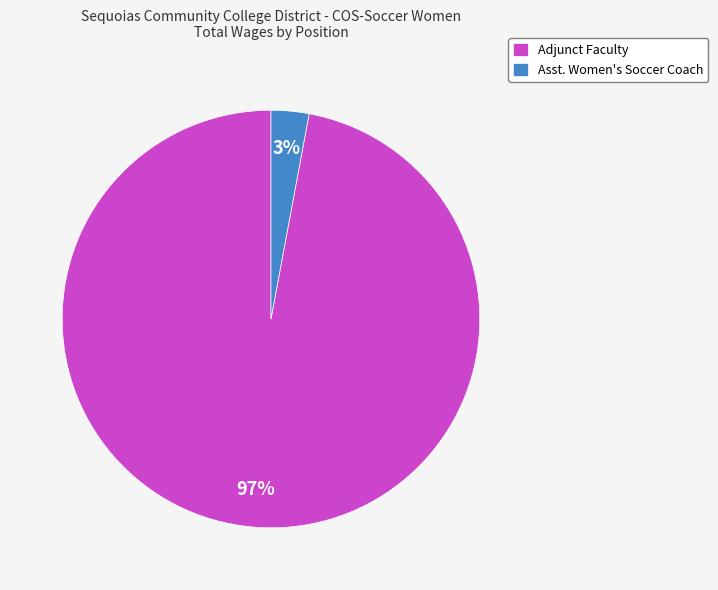

Does any single category account for the majority?

Yes